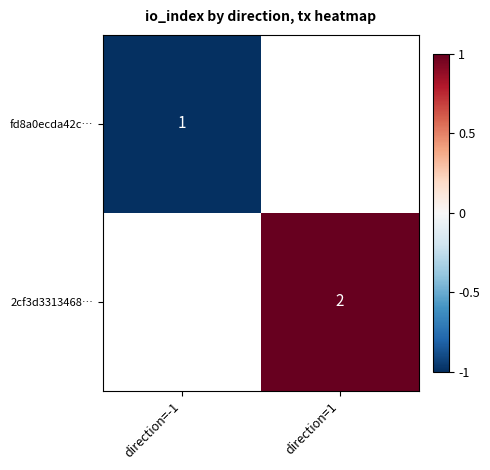

Is the value of 2cf3d3313468… at direction=1 greater than the value of fd8a0ecda42c… at direction=-1?

Yes